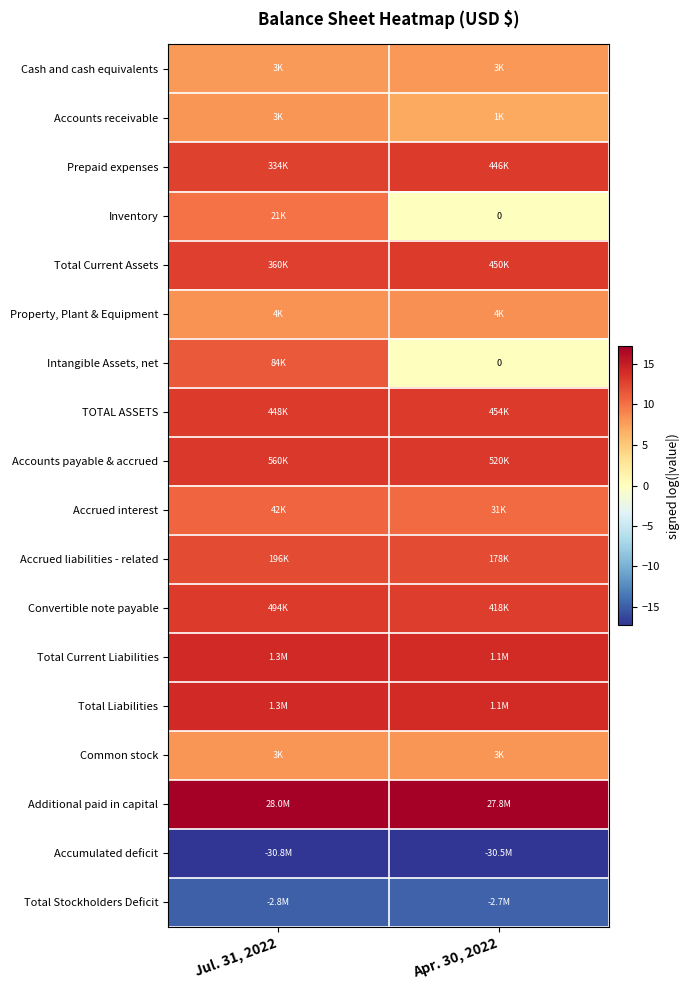

What is the minimum value shown in the chart?

-17.2